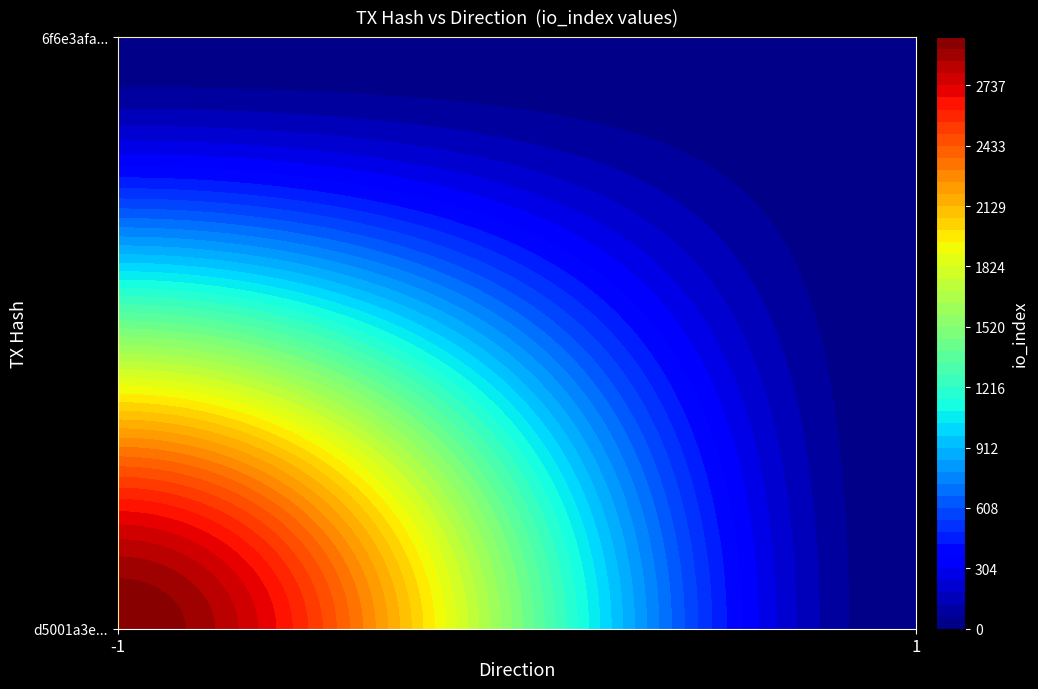

Which series has the widest spread of values?

d5001a3e987fcb68750e27144be82faa598eb8b